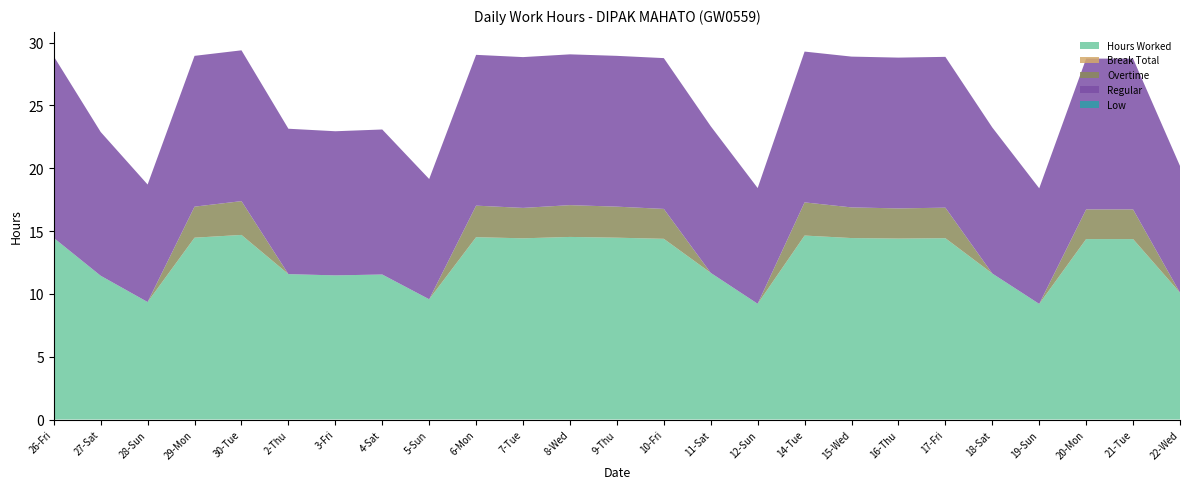

Reading right to left, extract all data points from this chart.

Hours Worked: 10.1	14.4	14.4	9.2	11.6	14.4	14.4	14.4	14.6	9.2	11.7	14.4	14.5	14.5	14.4	14.5	9.6	11.5	11.5	11.6	14.7	14.5	9.3	11.4	14.4
Break Total: 0.0	0.0	0.0	0.0	0.0	0.0	0.0	0.0	0.0	0.0	0.0	0.0	0.0	0.0	0.0	0.0	0.0	0.0	0.0	0.0	0.0	0.0	0.0	0.0	0.0
Overtime: 0.0	2.4	2.4	0.0	0.0	2.4	2.4	2.4	2.6	0.0	0.0	2.4	2.5	2.5	2.4	2.5	0.0	0.0	0.0	0.0	2.7	2.5	0.0	0.0	0.0
Regular: 10.1	12.0	12.0	9.2	11.6	12.0	12.0	12.0	12.0	9.2	11.7	12.0	12.0	12.0	12.0	12.0	9.6	11.5	11.5	11.6	12.0	12.0	9.3	11.4	14.4
Low: 0.0	0.0	0.0	0.0	0.0	0.0	0.0	0.0	0.0	0.0	0.0	0.0	0.0	0.0	0.0	0.0	0.0	0.0	0.0	0.0	0.0	0.0	0.0	0.0	0.0